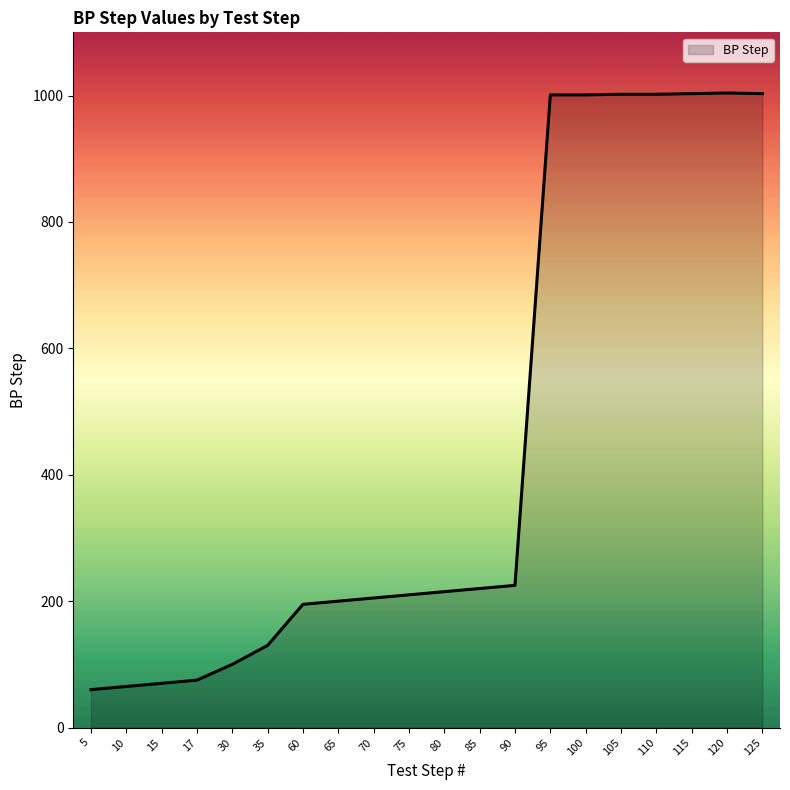

The chart shows a value of 233 at 35. True or false?

False